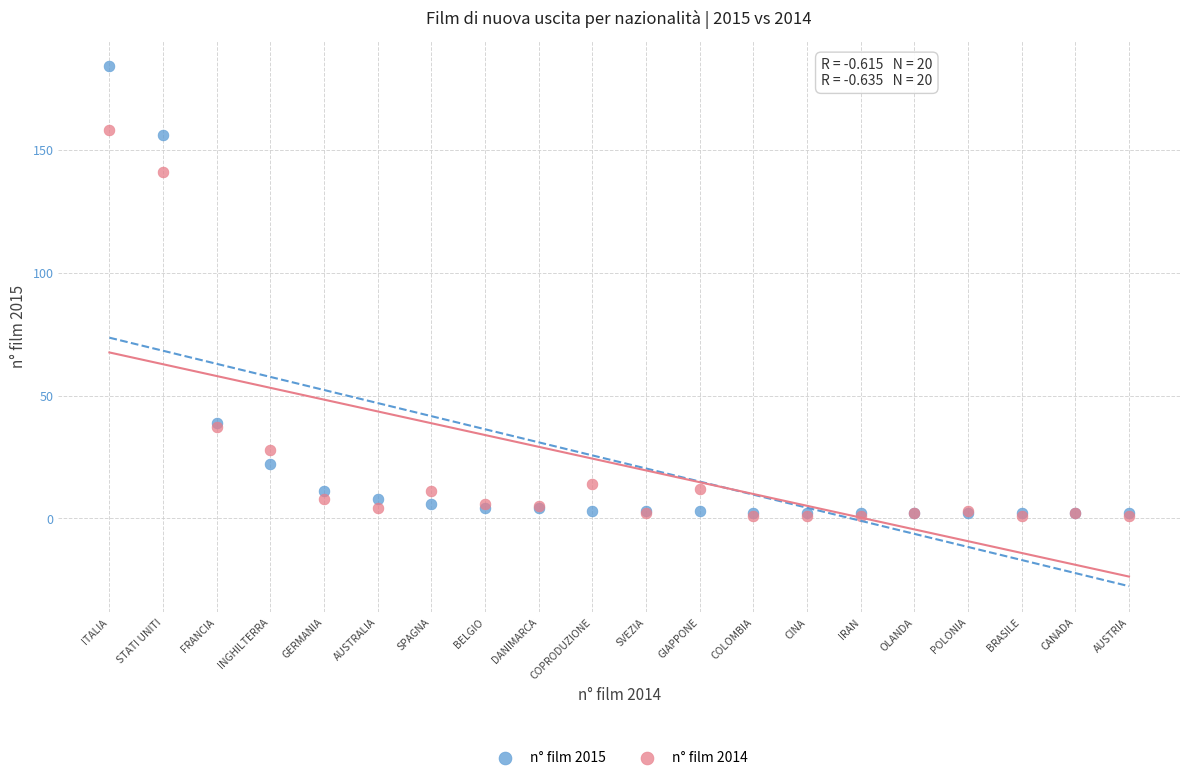

Across all series, what Y value is closest to 92?

141